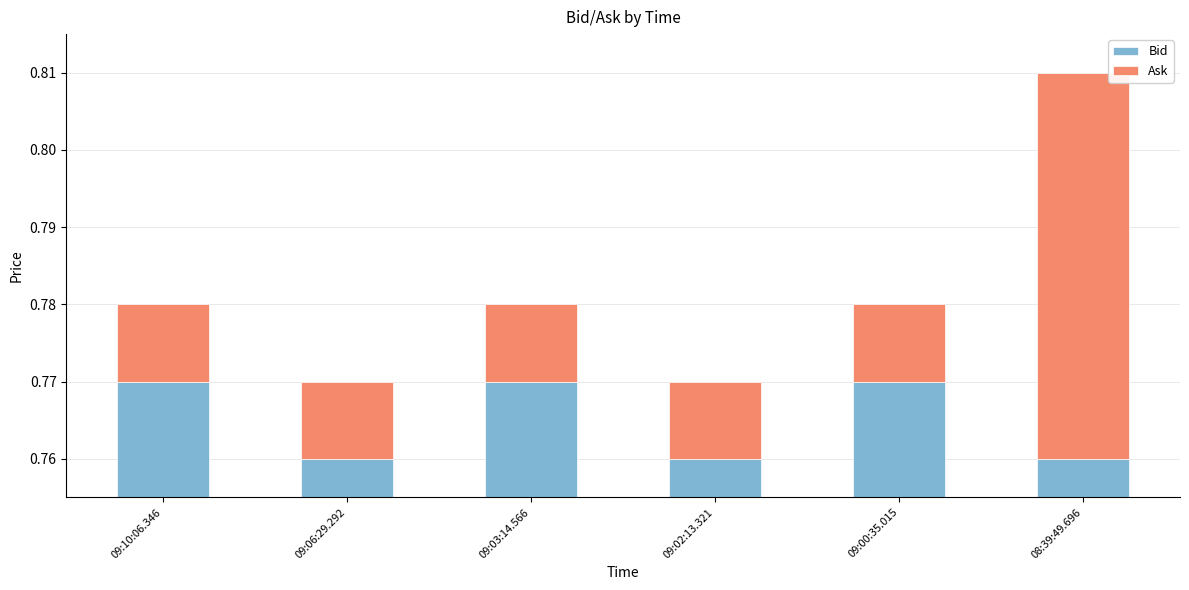

Reading left to right, what are all the values shown in this chart?

Bid: 0.8	0.8	0.8	0.8	0.8	0.8
Ask: 0.0	0.0	0.0	0.0	0.0	0.1